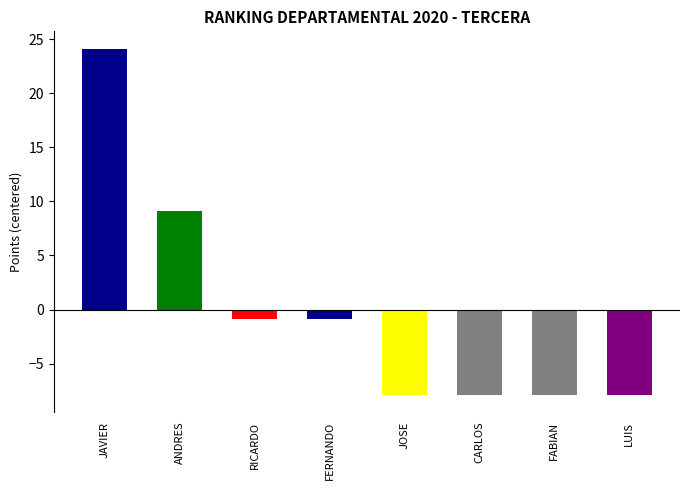

What is the value of the 1st bar from the left?

24.1